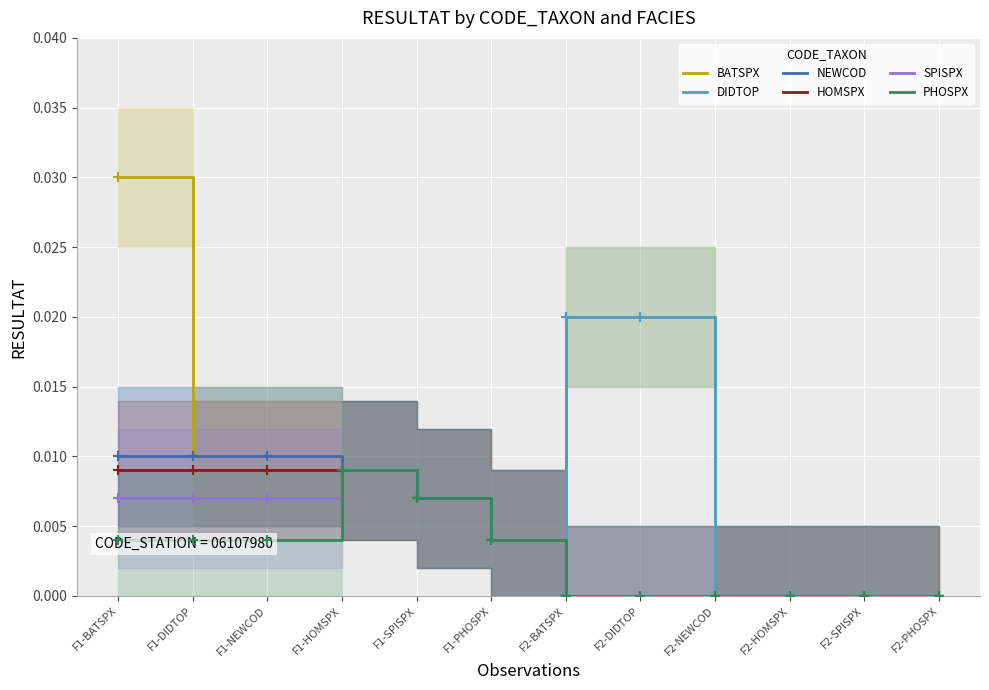

True or false: SPISPX and NEWCOD intersect in this chart.

False